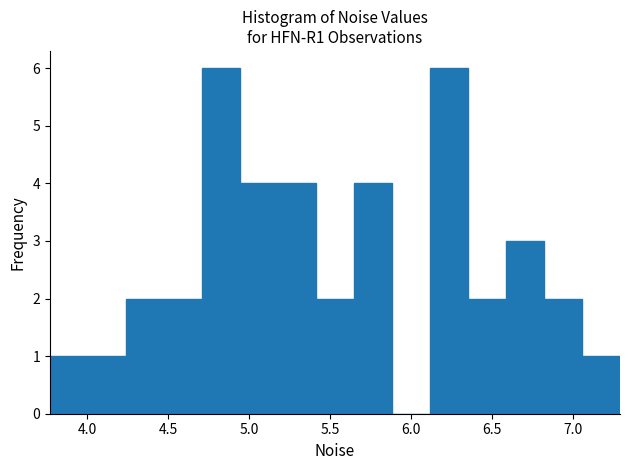

Reading left to right, transcribe this chart: for each bar, give the range it covers on the x-axis and its height. Neither the bar edges nor the heights are printed on the chart, so give them approximately, as read against the axes.

3.75 to 4.00: 1
4.00 to 4.25: 1
4.25 to 4.45: 2
4.45 to 4.70: 2
4.70 to 4.95: 6
4.95 to 5.20: 4
5.20 to 5.40: 4
5.40 to 5.65: 2
5.65 to 5.90: 4
5.90 to 6.10: 0
6.10 to 6.35: 6
6.35 to 6.60: 2
6.60 to 6.80: 3
6.80 to 7.05: 2
7.05 to 7.30: 1